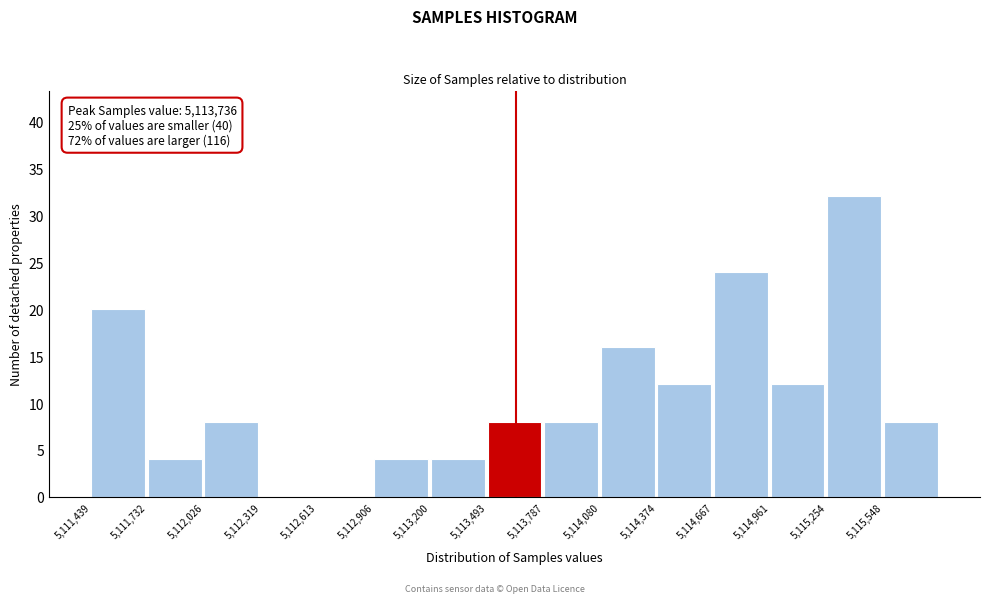

Which range on the x-axis has the tallest bar?

5115250 to 5115550